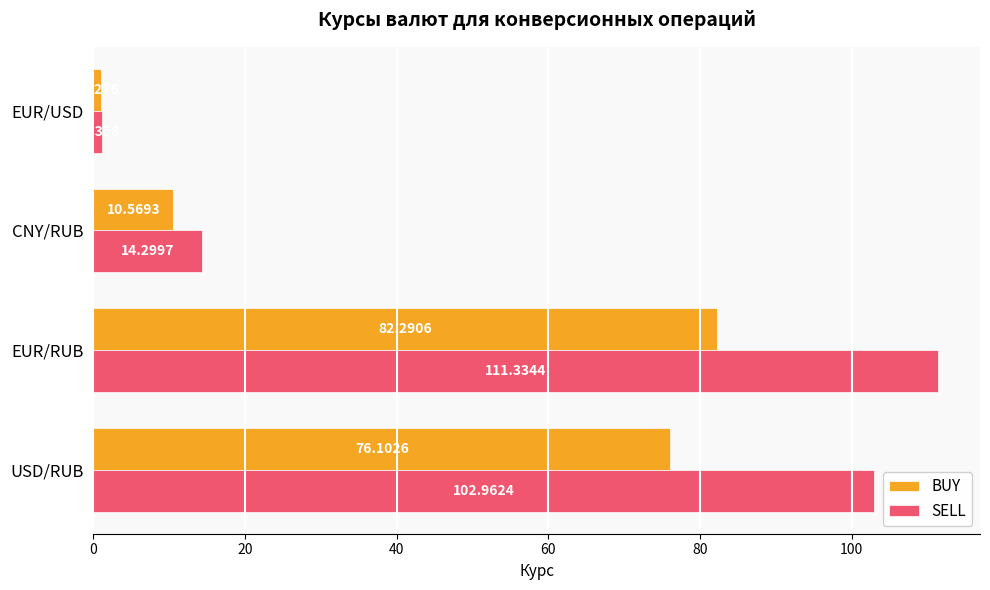

Which label corresponds to the smallest value in the chart?

EUR/USD